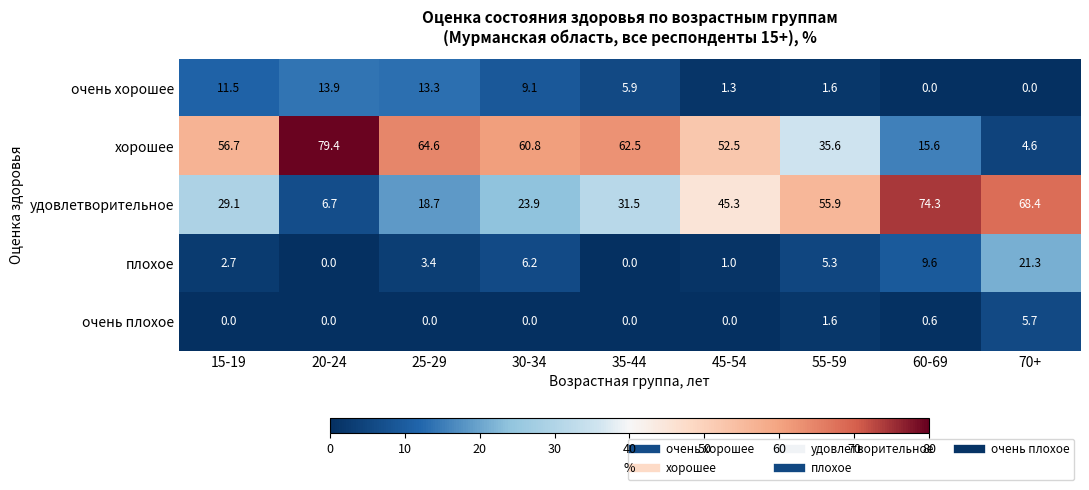

What is the sum of the хорошее values at 55-59 and 25-29?

100.2